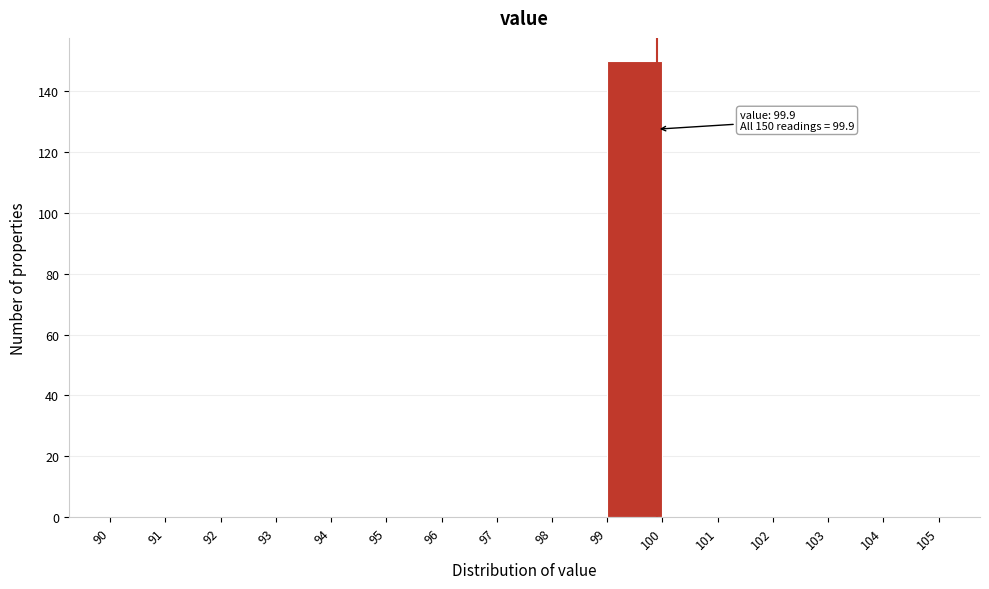

Over which range of the x-axis is the bar tallest?

99 to 100